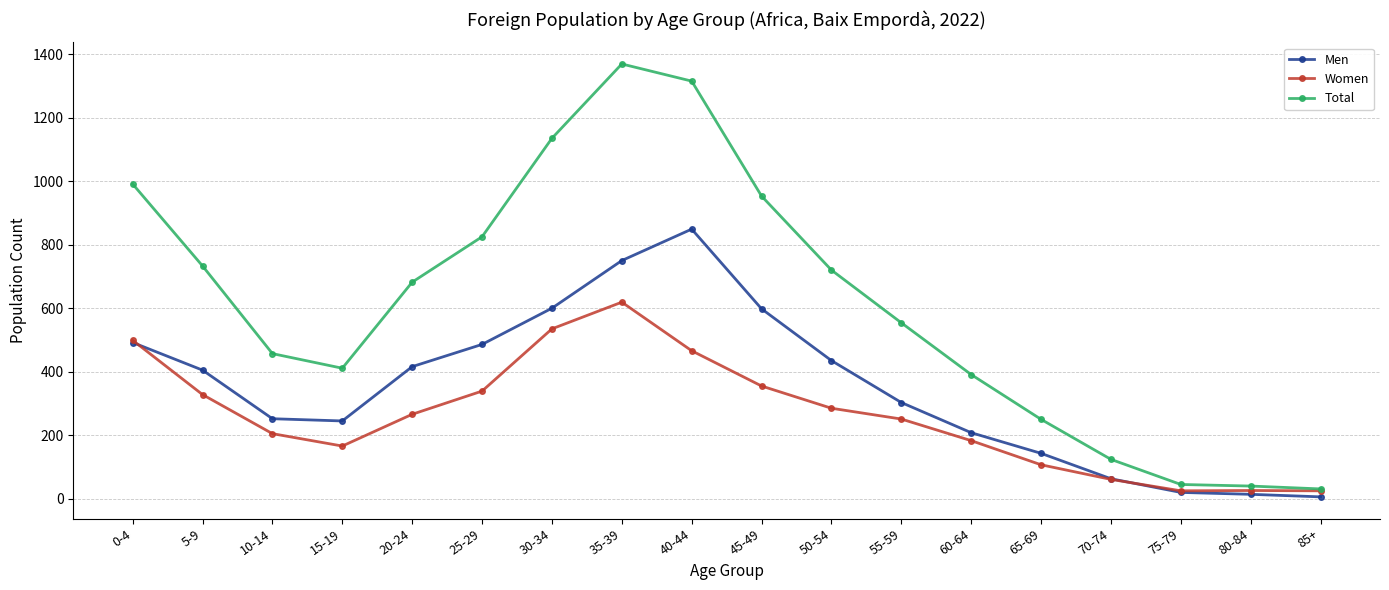

At which category does Women reach its first local peak?

35-39